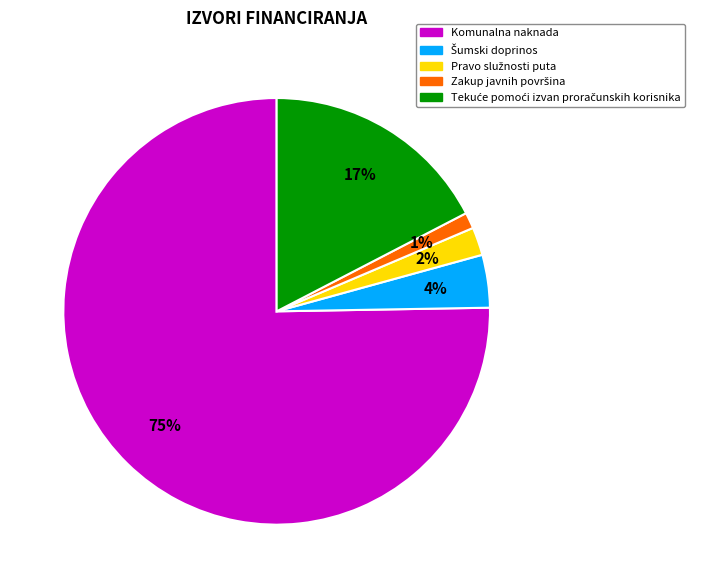

Does any single category account for the majority?

Yes